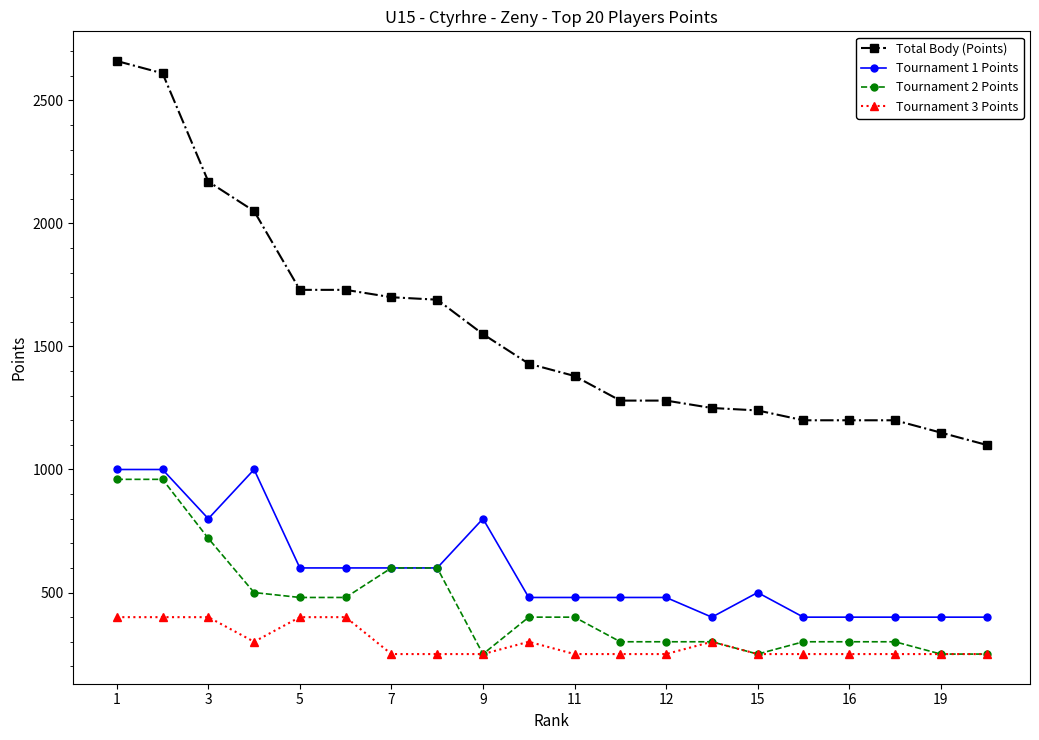

True or false: Tournament 3 Points and Total Body (Points) intersect in this chart.

False